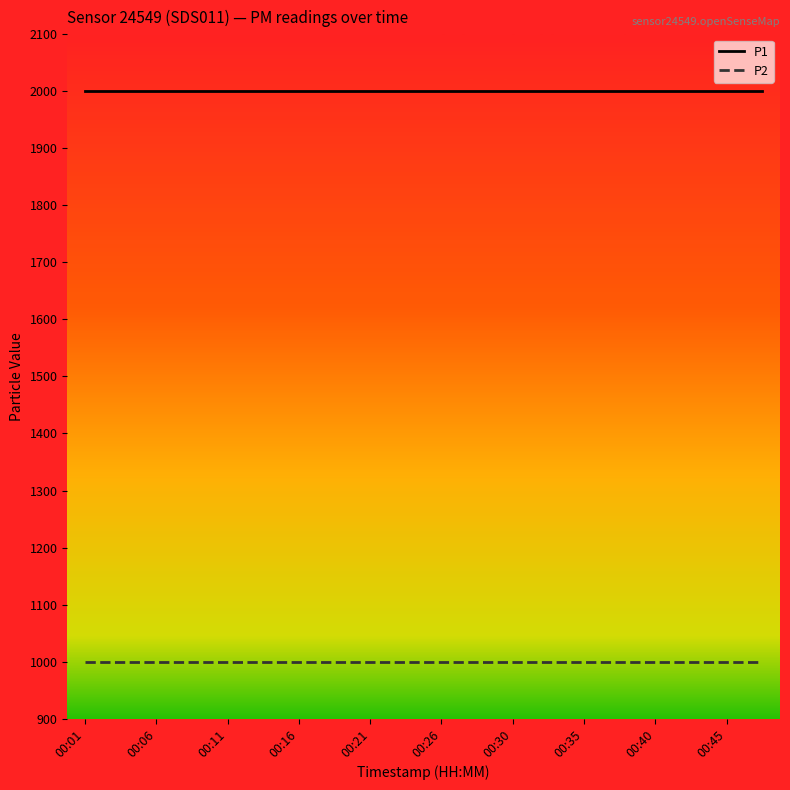

Which series has the largest total across all categories?

P1